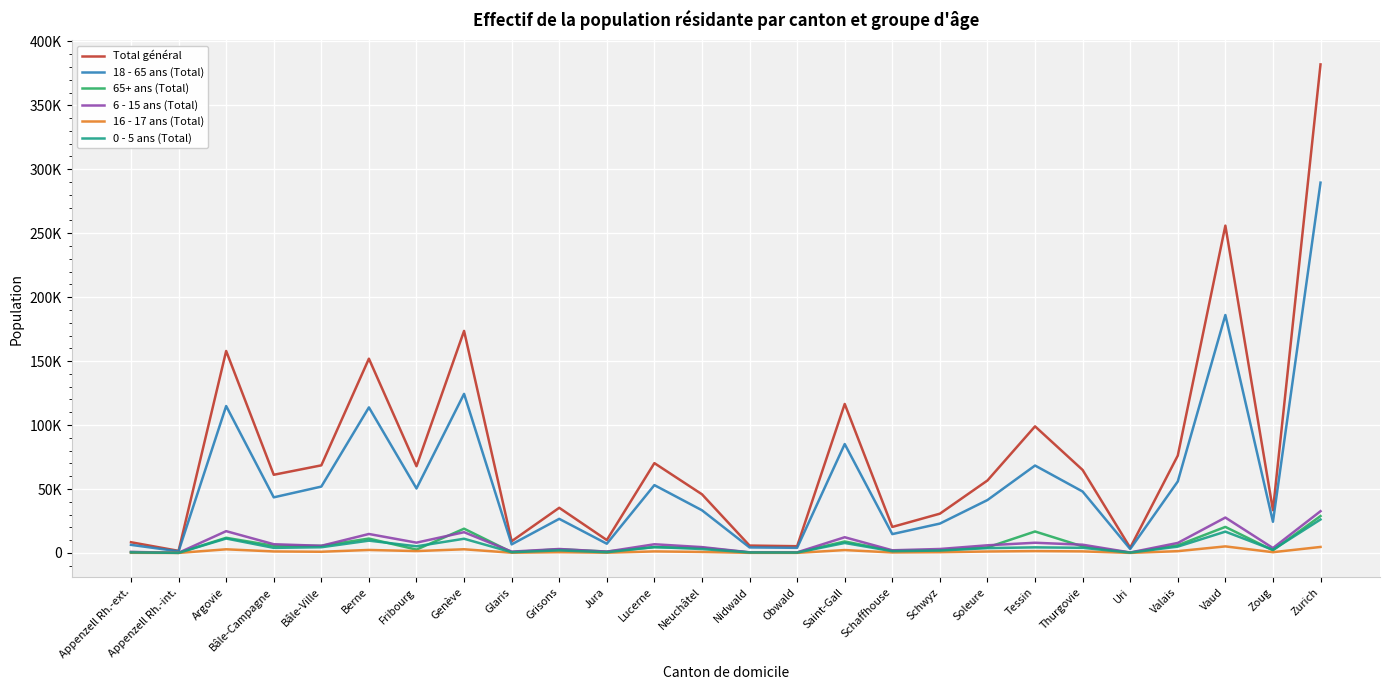

Where is the first local minimum for 65+ ans (Total)?

Appenzell Rh.-int.